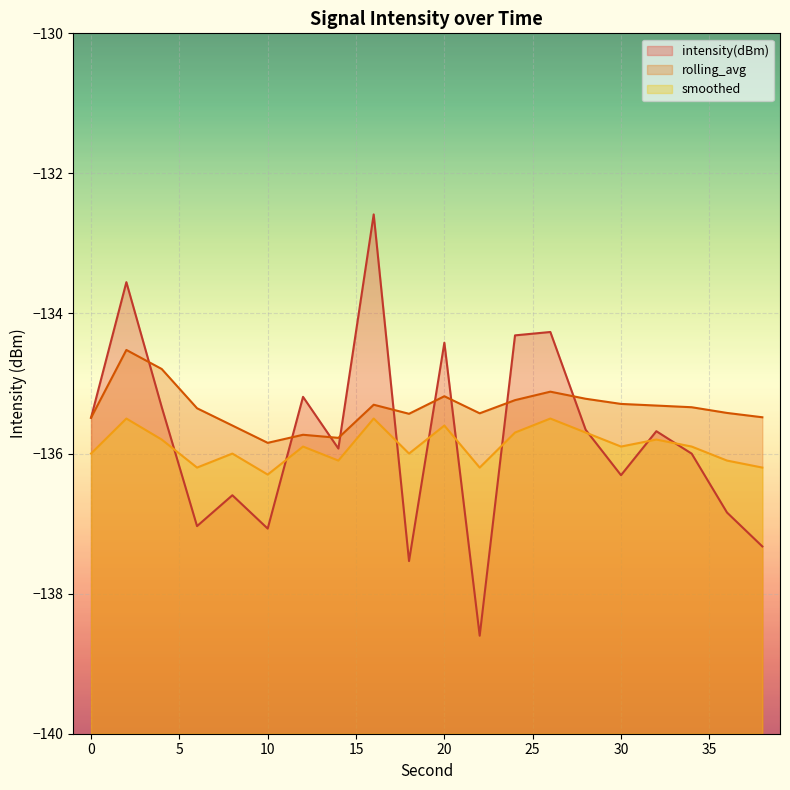

Between which two adjacent categories do rolling_avg and intensity(dBm) first intersect?

2 and 4